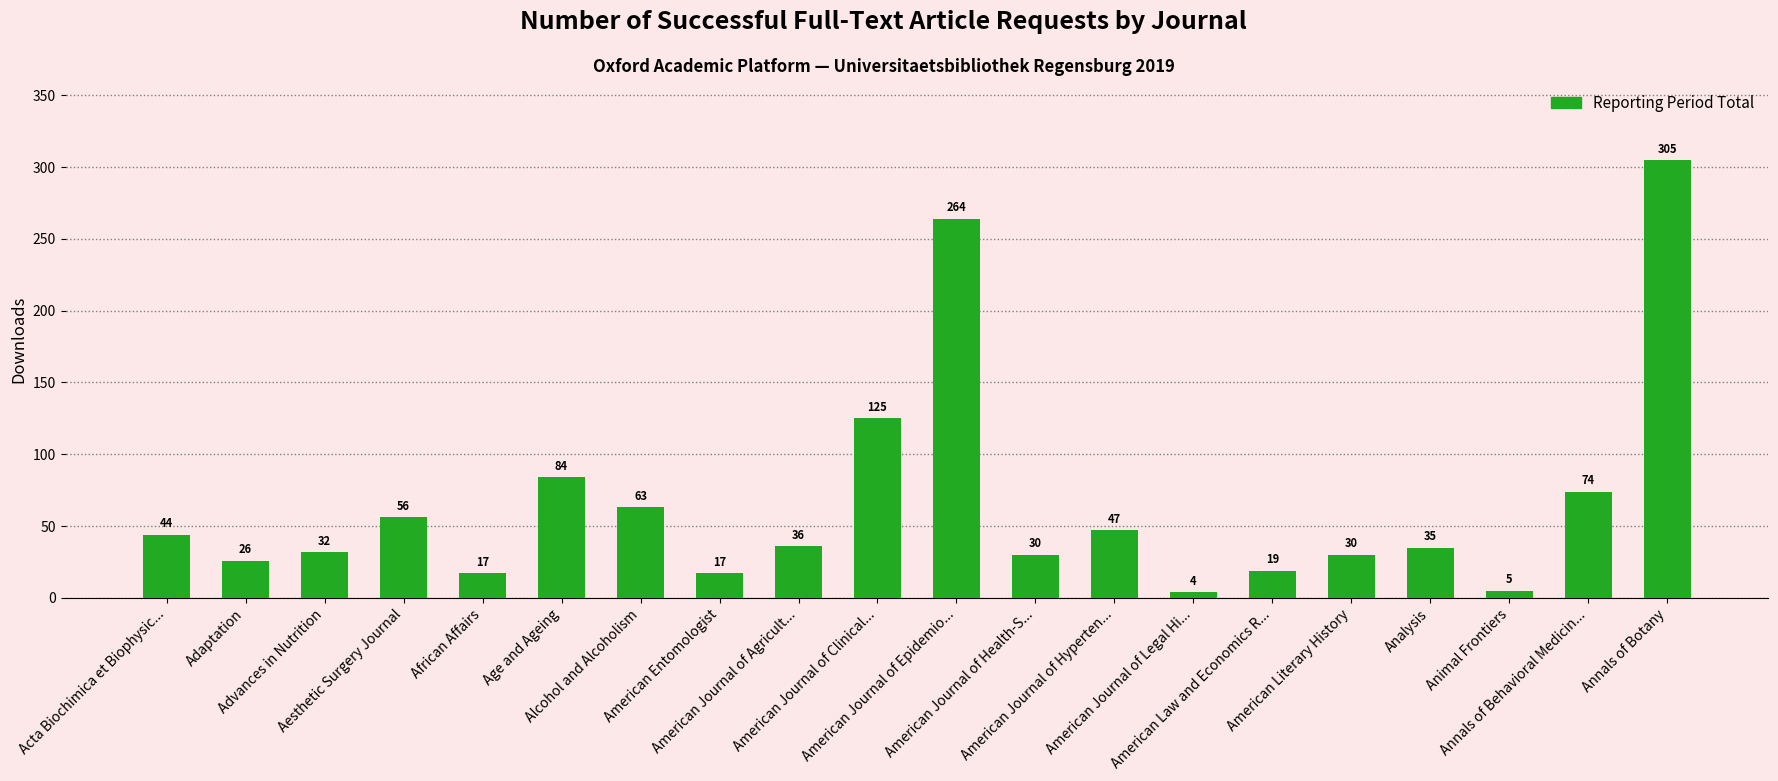

How many categories are shown in the chart?

20